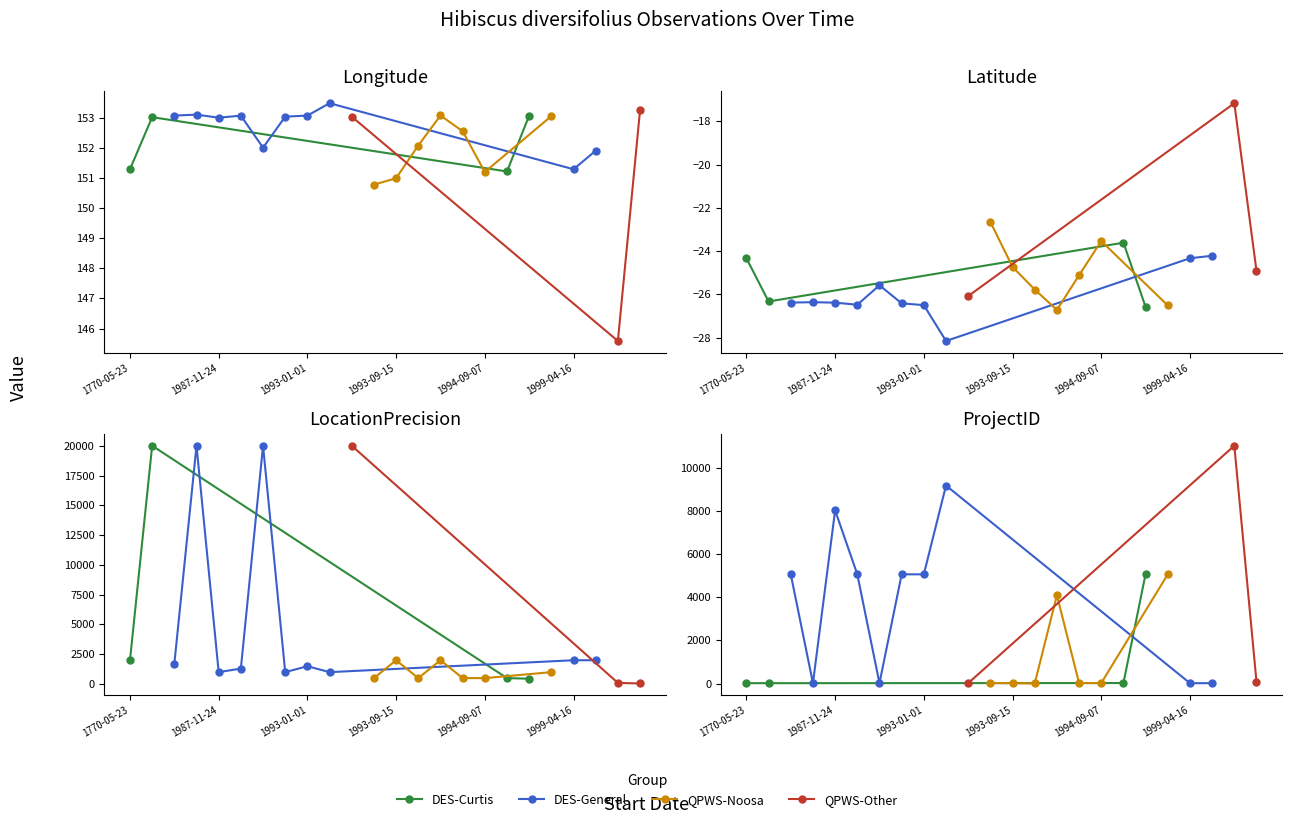

What is the label of the 3rd point from the left?

1987-01-01